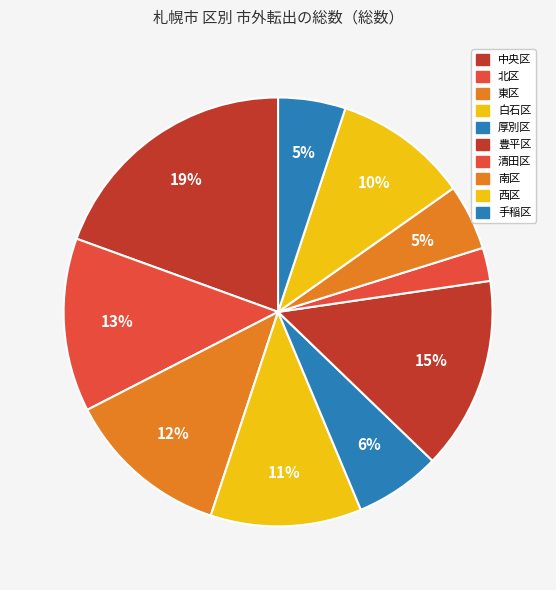

Count the number of slices in the pie.

10